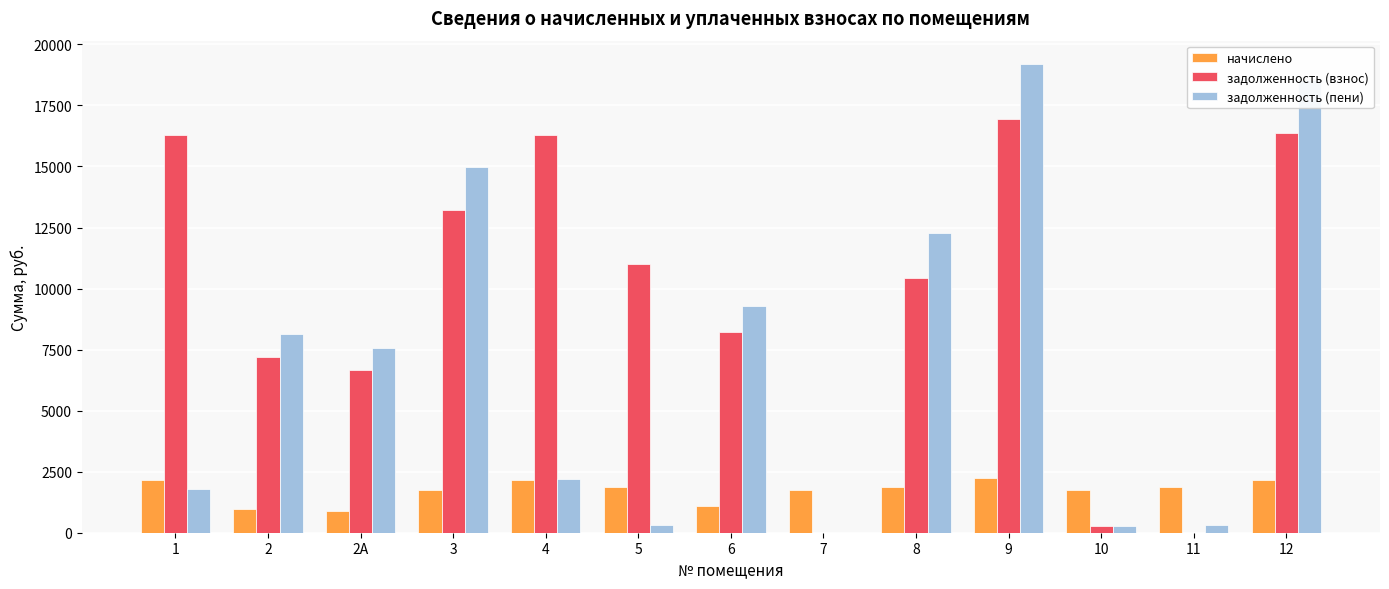

The value of задолженность (пени) at 8 is 20739.8. True or false?

False